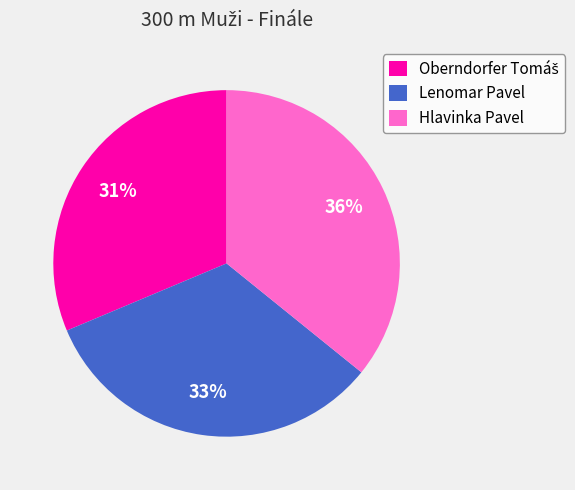

To the nearest percent, what is the combined percentage of Lenomar Pavel and Hlavinka Pavel?

69%